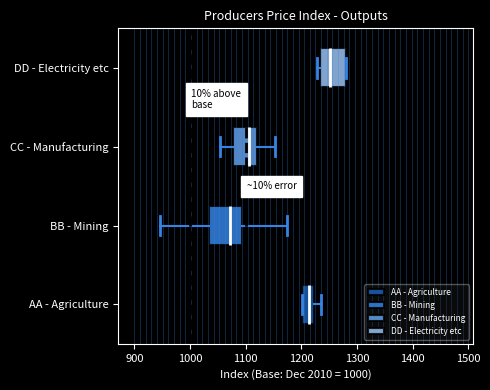

Where is the left edge of the box for DD - Electricity etc on the x-axis? The values are not printed on the chart, so give them approximately, as read against the axis.

1230